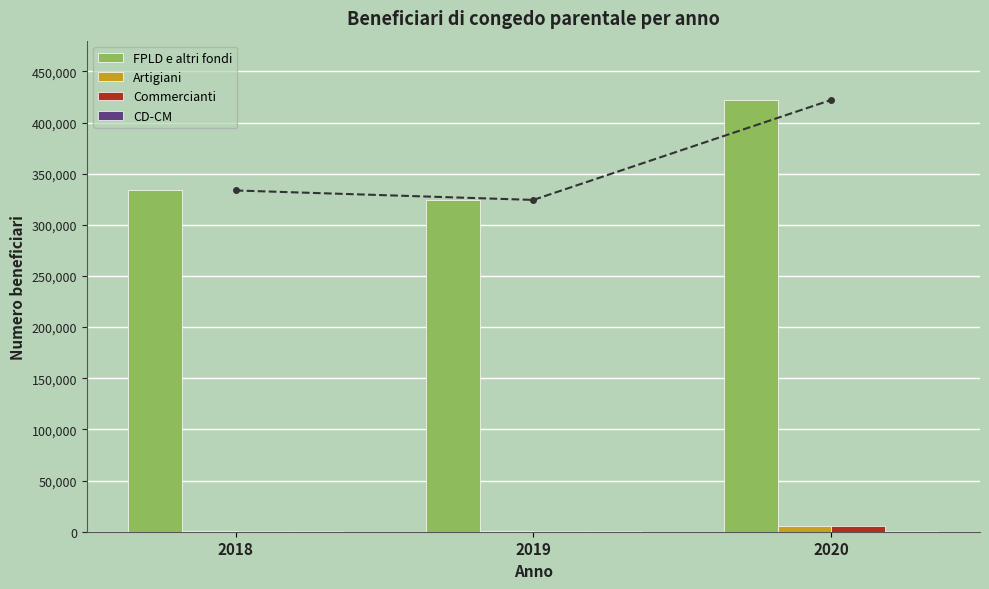

Rank the series at 2018 from lowest to highest value.

CD-CM, Artigiani, Commercianti, FPLD e altri fondi